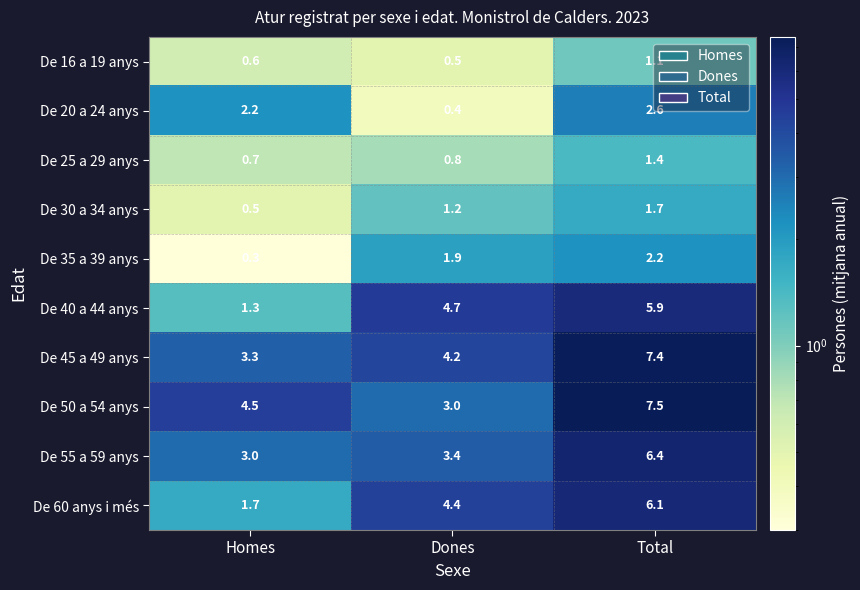

How many categories are shown in the chart?

3